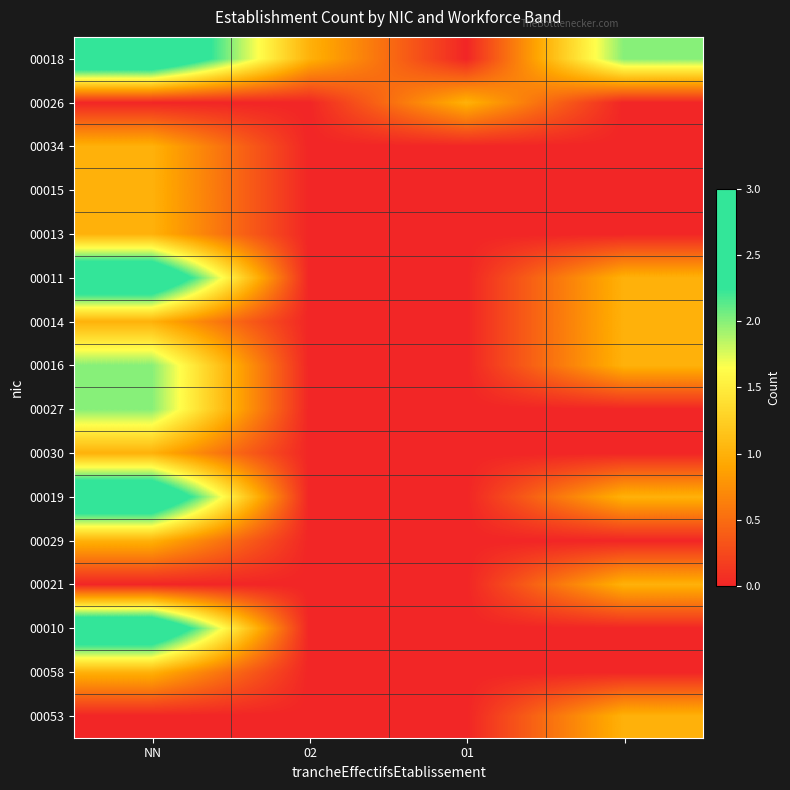

Reading left to right, transcribe all the data shown in this chart.

00018: 3	1	0	2
00026: 0	0	1	0
00034: 1	0	0	0
00015: 1	0	0	0
00013: 1	0	0	0
00011: 3	0	0	1
00014: 1	0	0	1
00016: 2	0	0	1
00027: 2	0	0	0
00030: 1	0	0	0
00019: 3	0	0	1
00029: 1	0	0	0
00021: 0	0	0	1
00010: 3	0	0	0
00058: 1	0	0	0
00053: 0	0	0	1